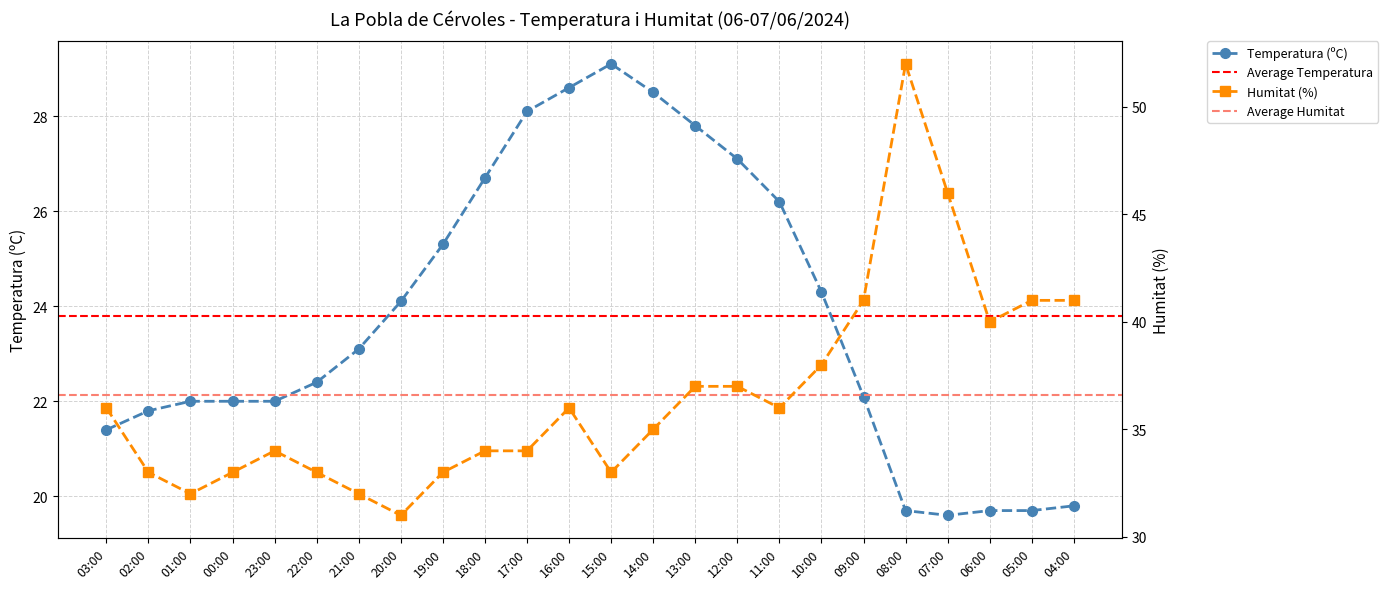

Where is the first local maximum for Humitat (%)?

23:00